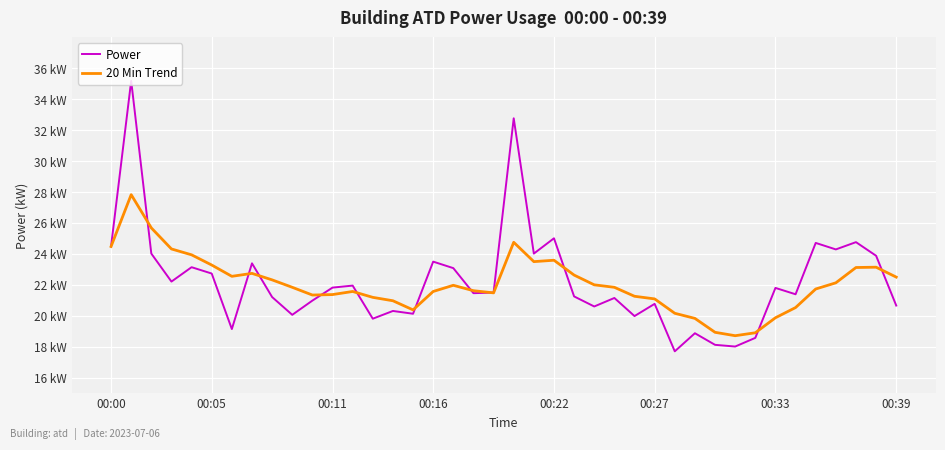

What are all the series names shown in the legend?

Power, 20 Min Trend